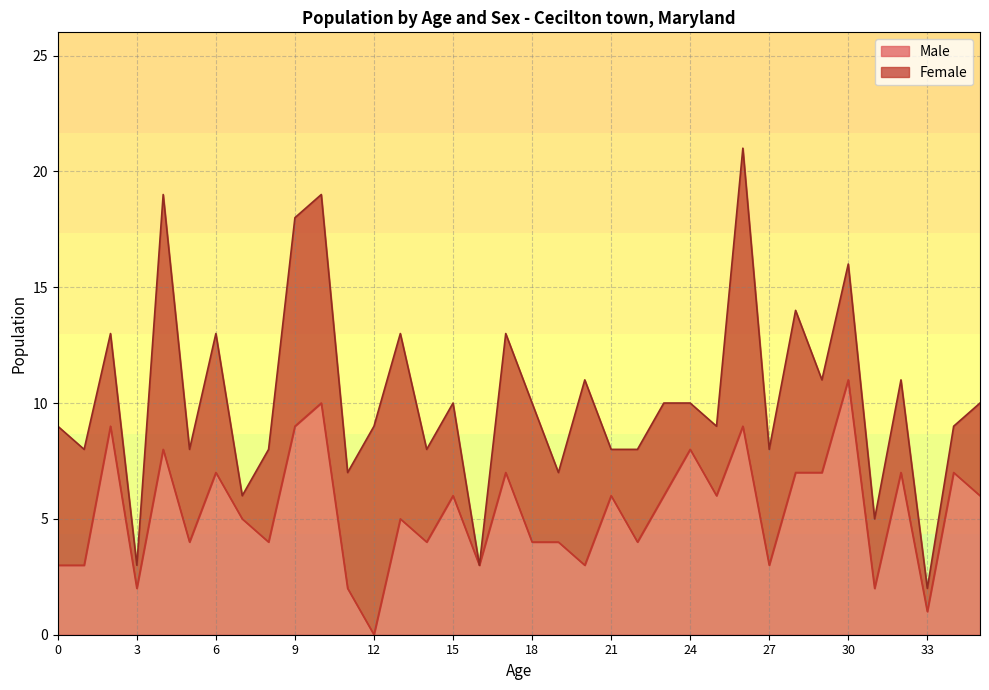

Is it true that the value at 14 is 4?

True